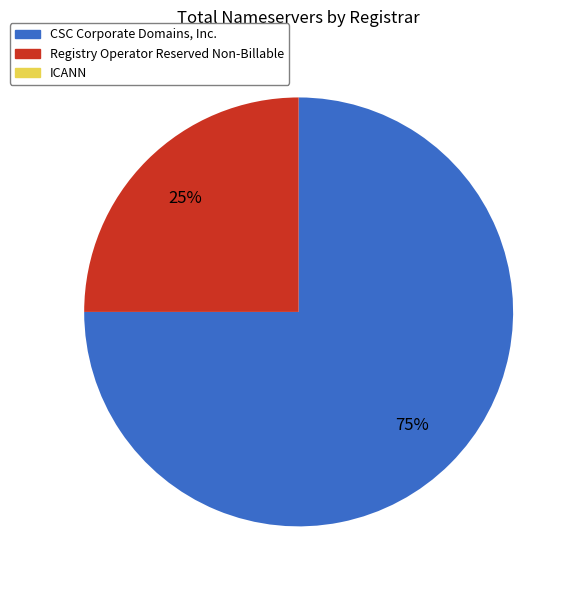

Is there any slice that represents more than half of the pie?

Yes